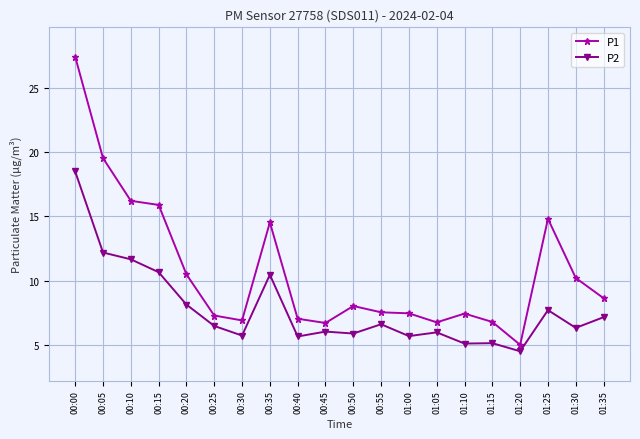

What is the sum of the P2 values at 00:00 and 00:40?

24.1